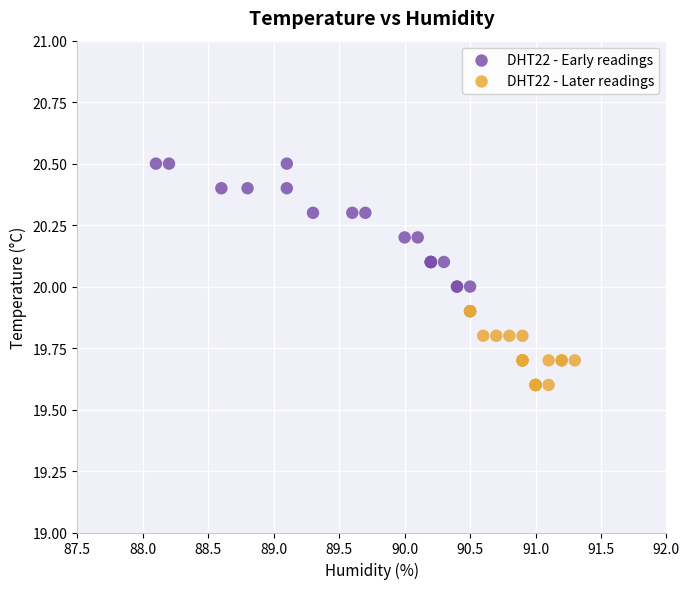

Which series contains the lowest Y value?

DHT22 - Later readings